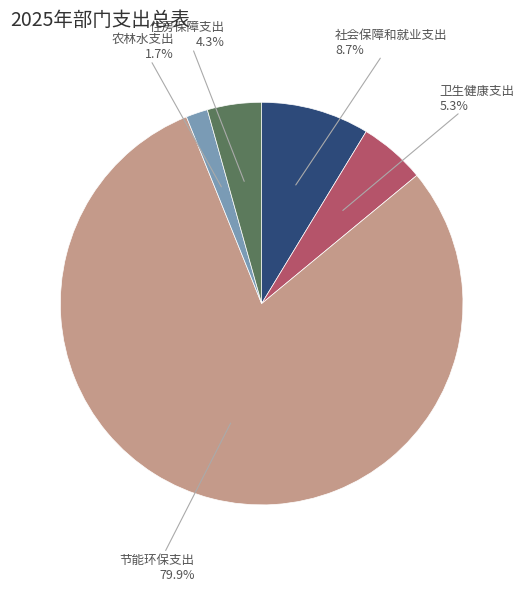

To the nearest percent, what is the average slice percentage?

20%